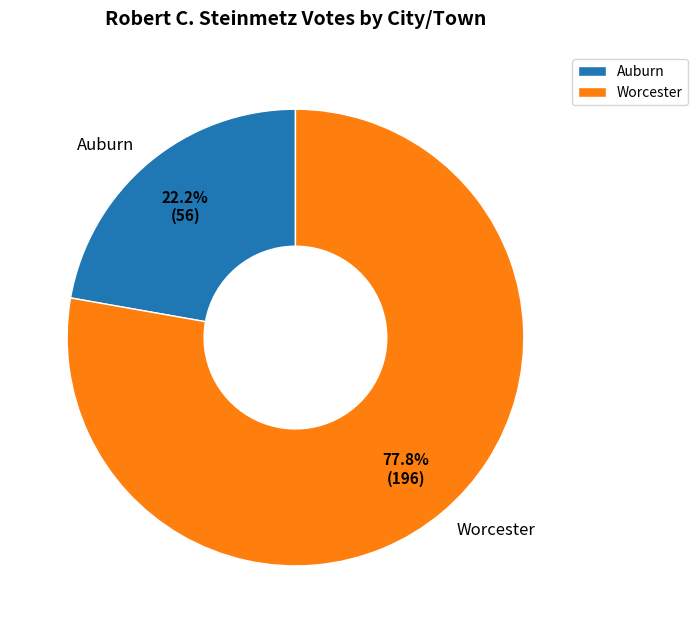

Between Worcester and Auburn, which is larger?

Worcester